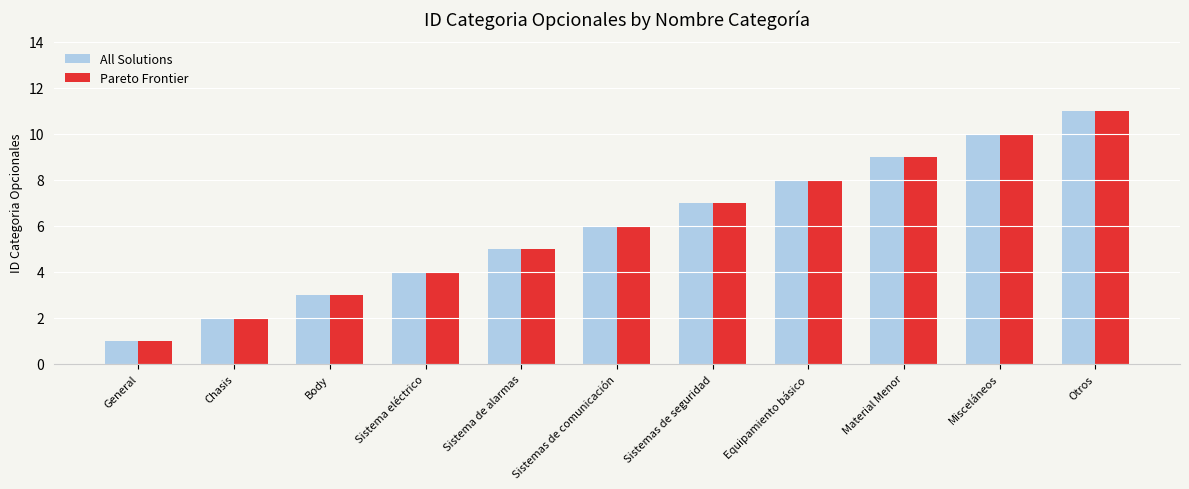

Is the value of All Solutions at Body greater than the value of Pareto Frontier at Equipamiento básico?

No